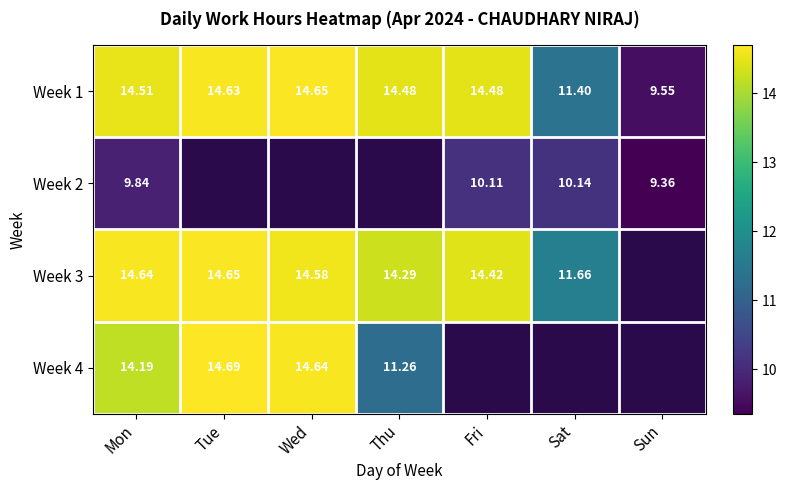

What is the difference between the highest and lowest values at Mon?

4.8